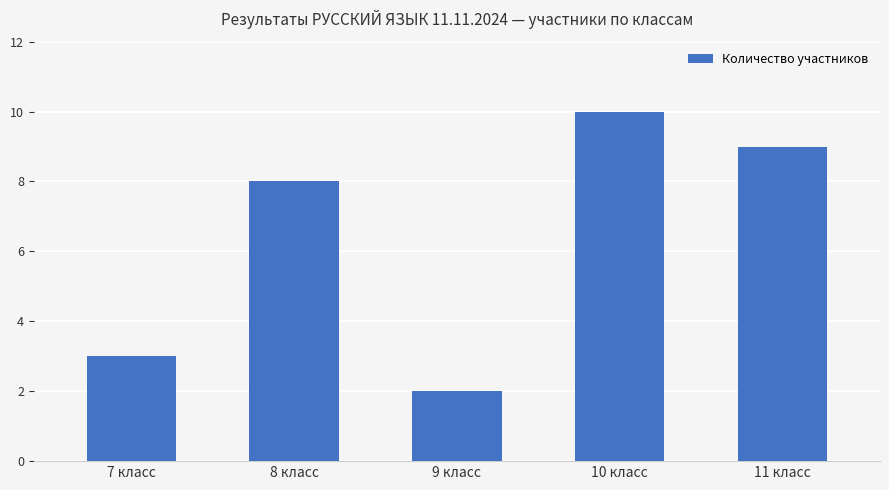

What is the greatest value displayed?

10